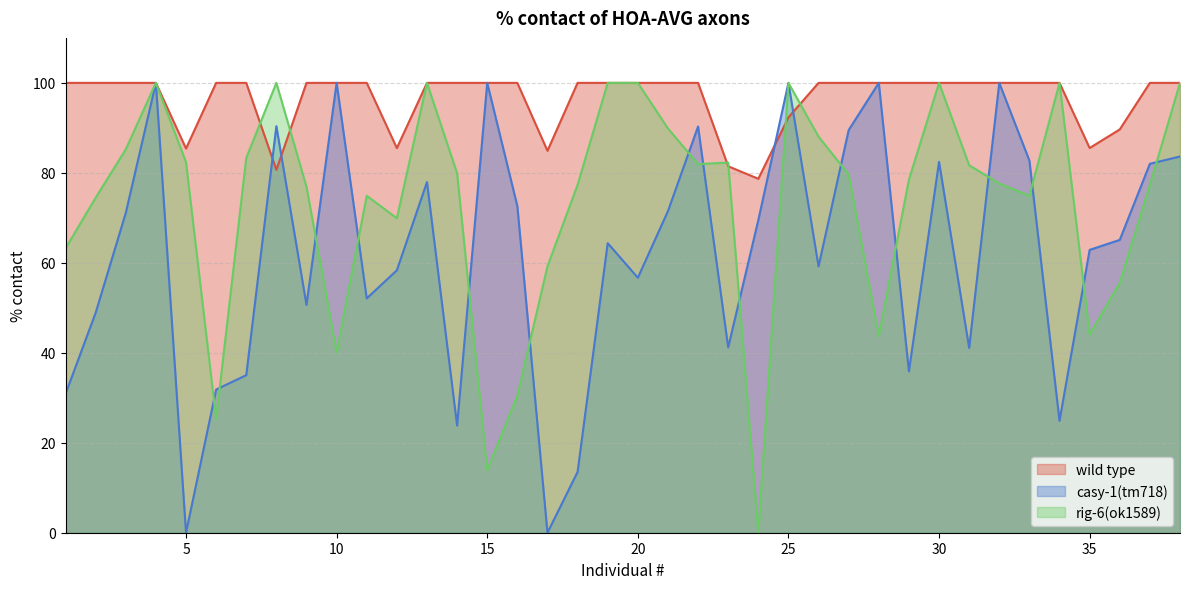

After their last crossing, which series has the higher values: rig-6(ok1589) or casy-1(tm718)?

rig-6(ok1589)